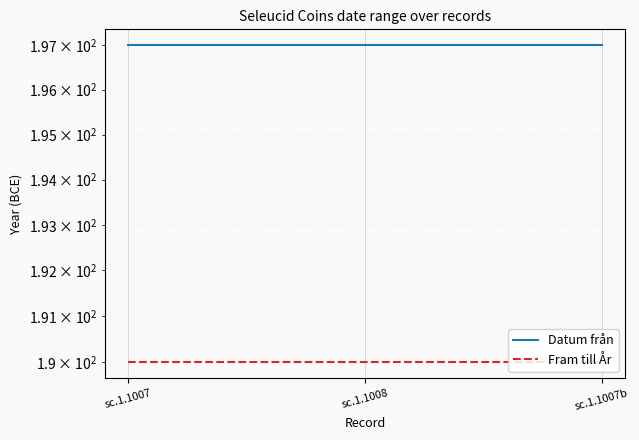

What is the lowest value of the Datum från series?

197